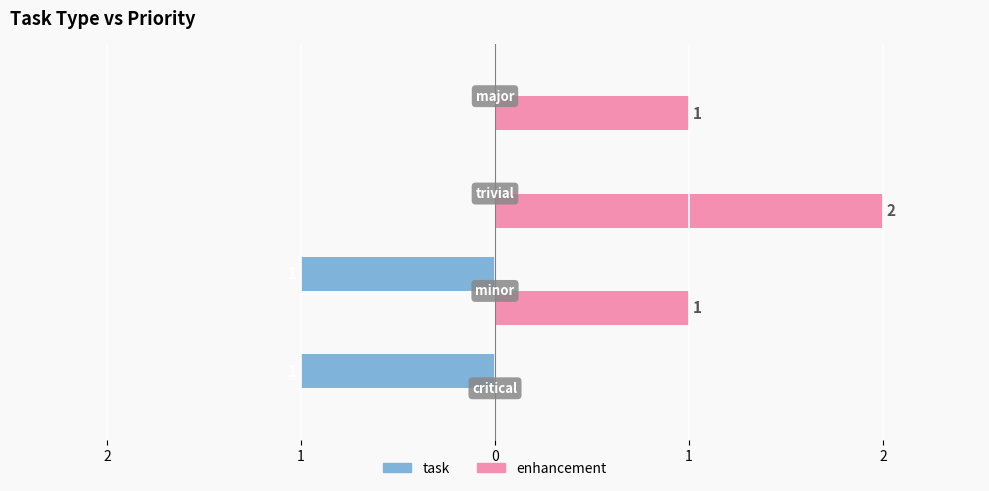

What are all the series names shown in the legend?

task, enhancement